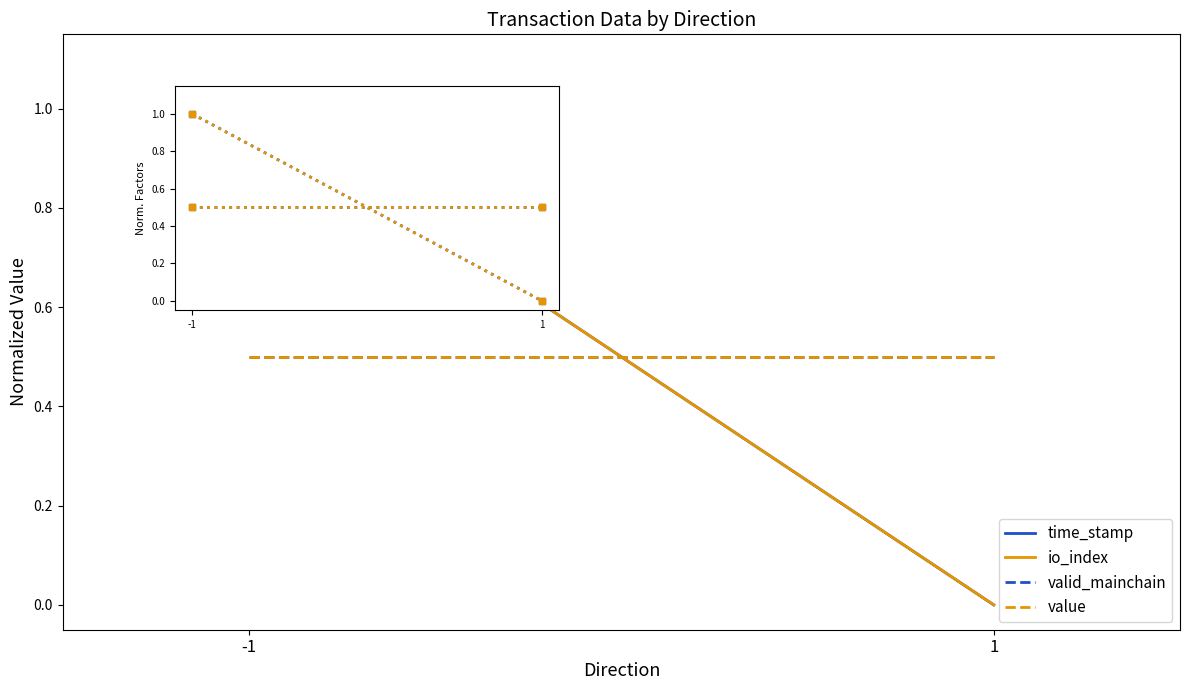

Rank the series at -1 from highest to lowest value.

time_stamp, io_index, valid_mainchain, value